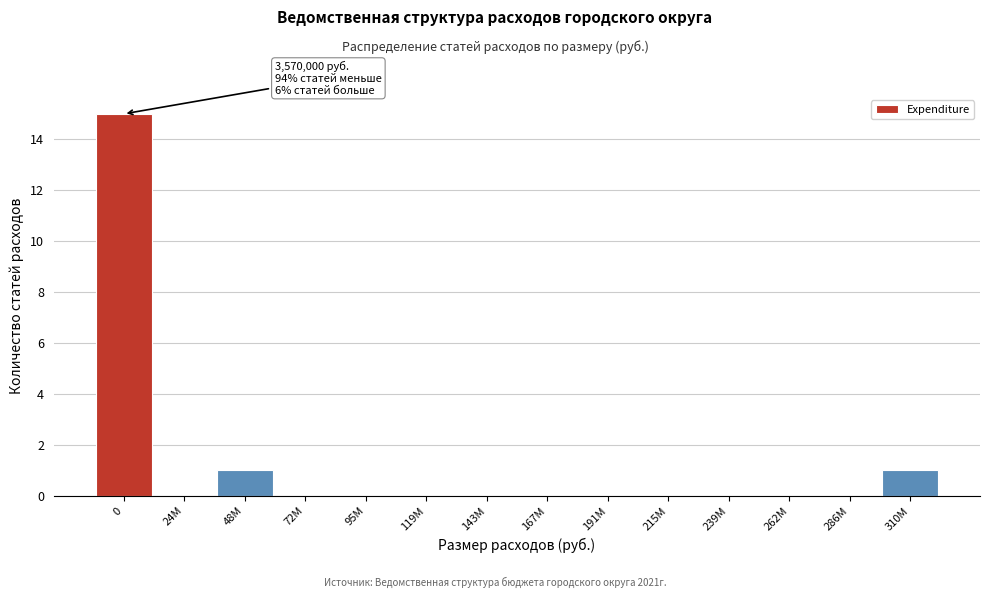

Reading left to right, extract all data points from this chart.

0=15	24M=0	48M=1	72M=0	95M=0	119M=0	143M=0	167M=0	191M=0	215M=0	239M=0	262M=0	286M=0	310M=1